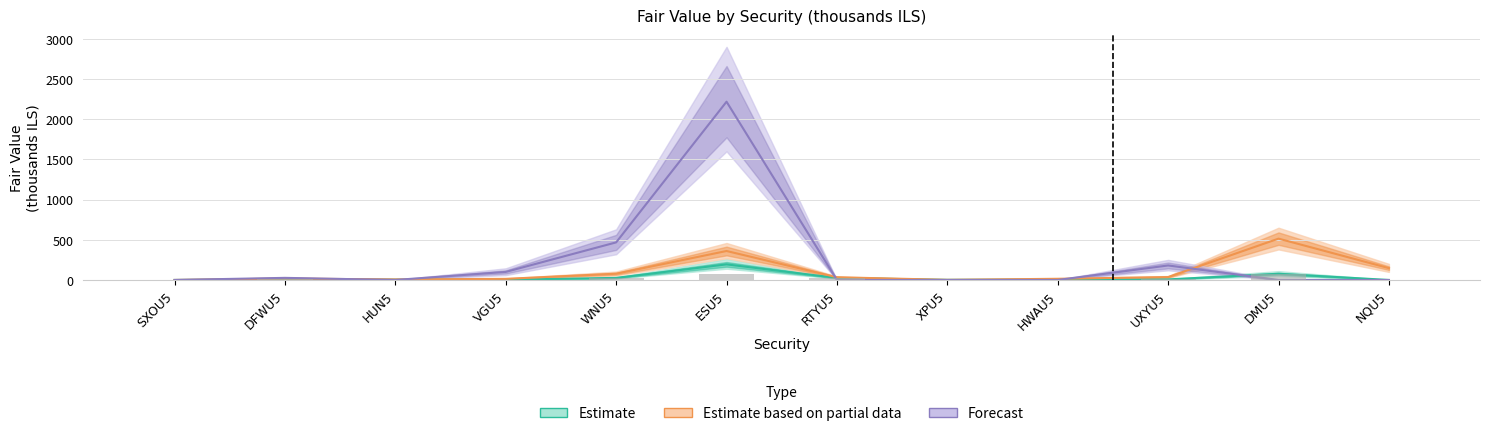

Is it true that Forecast equals 1467.4 at XPU5?

False